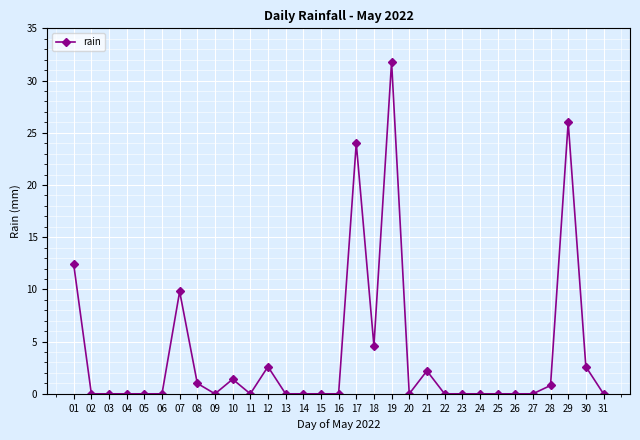

What is the change in value from 15 to 28?

+0.8